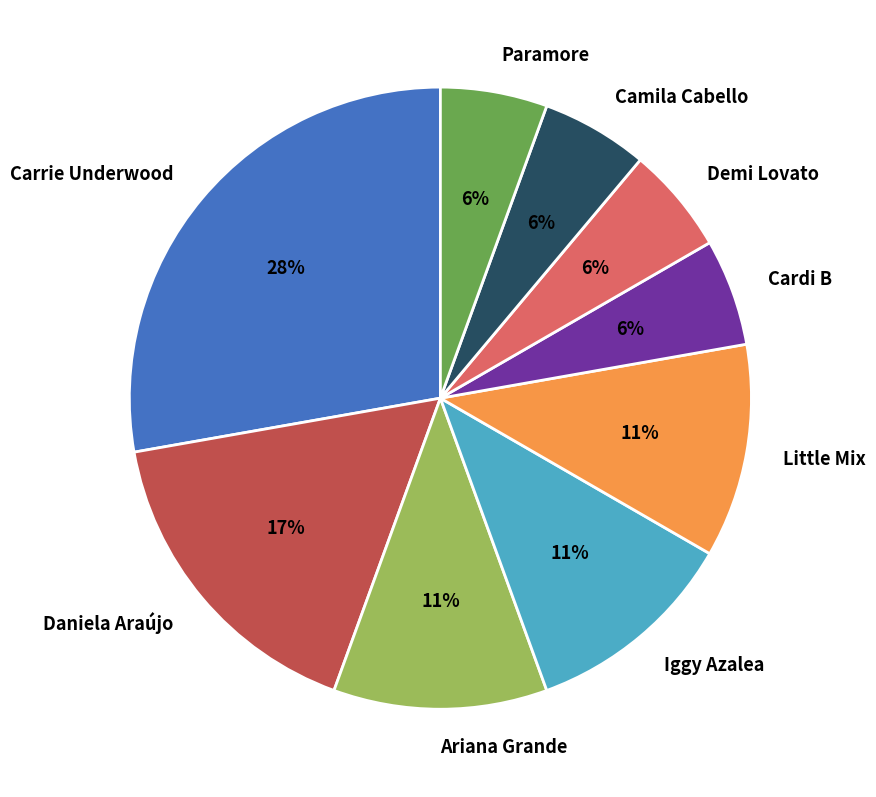

How many segments does this pie chart have?

9